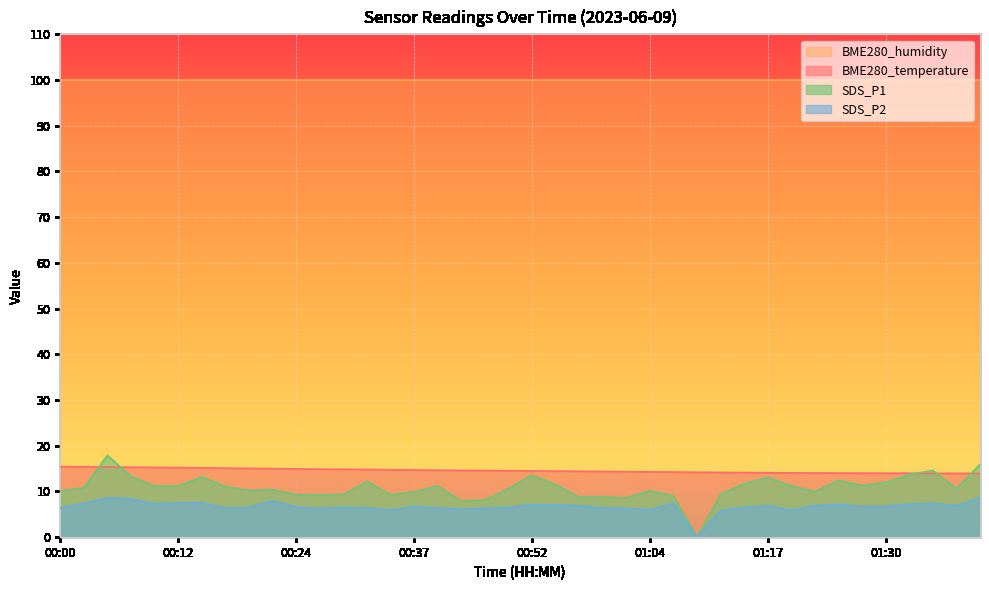

List the labels in order of BME280_temperature value, smallest first.

01:40, 01:37, 01:35, 01:32, 01:30, 01:27, 01:25, 01:22, 01:20, 01:17, 01:15, 01:12, 01:09, 01:07, 01:04, 01:02, 00:59, 00:57, 00:55, 00:52, 00:50, 00:44, 00:42, 00:39, 00:37, 00:34, 00:32, 00:29, 00:27, 00:24, 00:22, 00:20, 00:17, 00:14, 00:12, 00:10, 00:07, 00:05, 00:02, 00:00